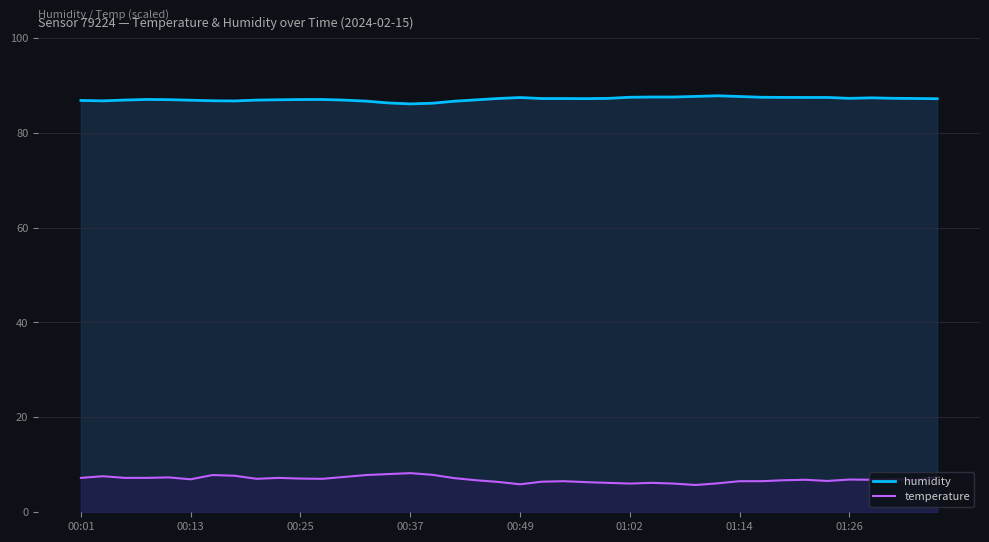

How many values in the temperature series are below 6?

2